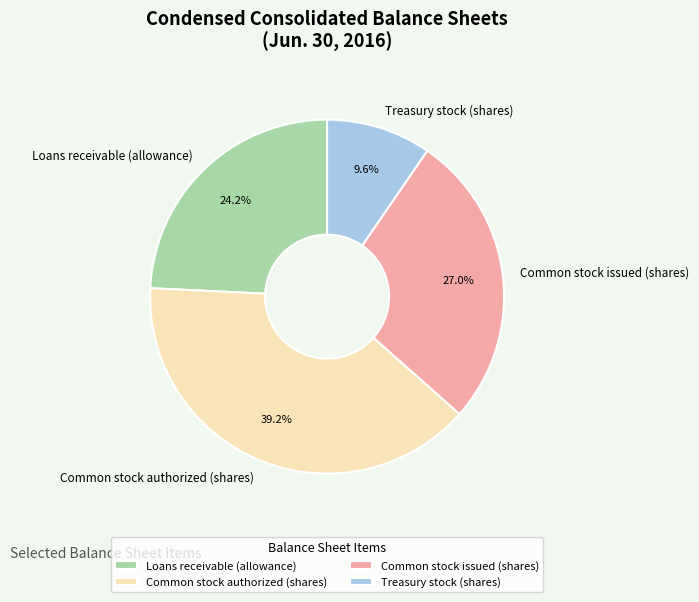

Which category has the biggest portion of the pie?

Common stock authorized (shares)